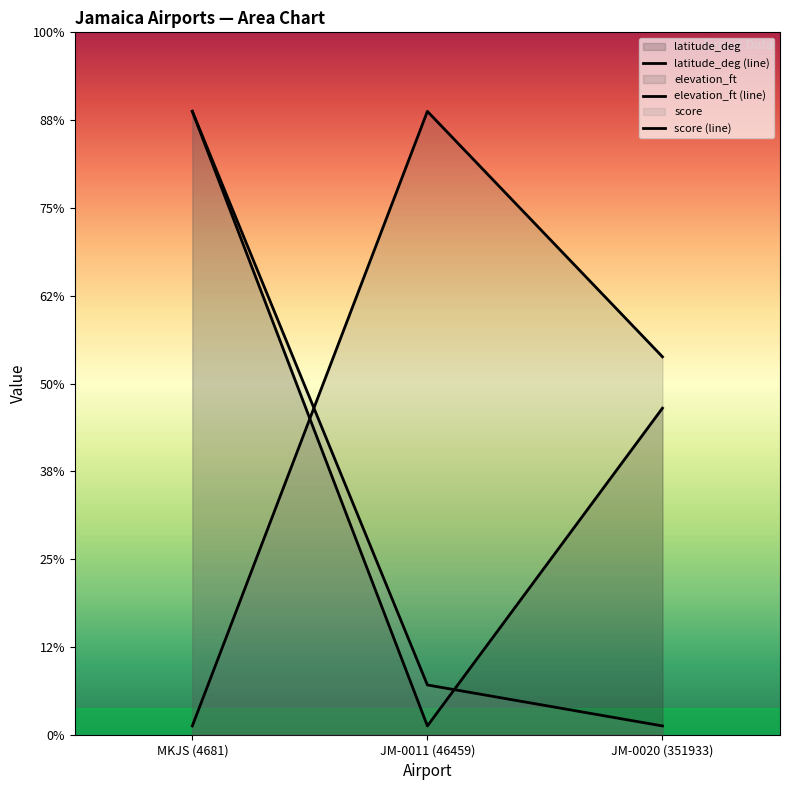

Which series has the widest spread of values?

latitude_deg